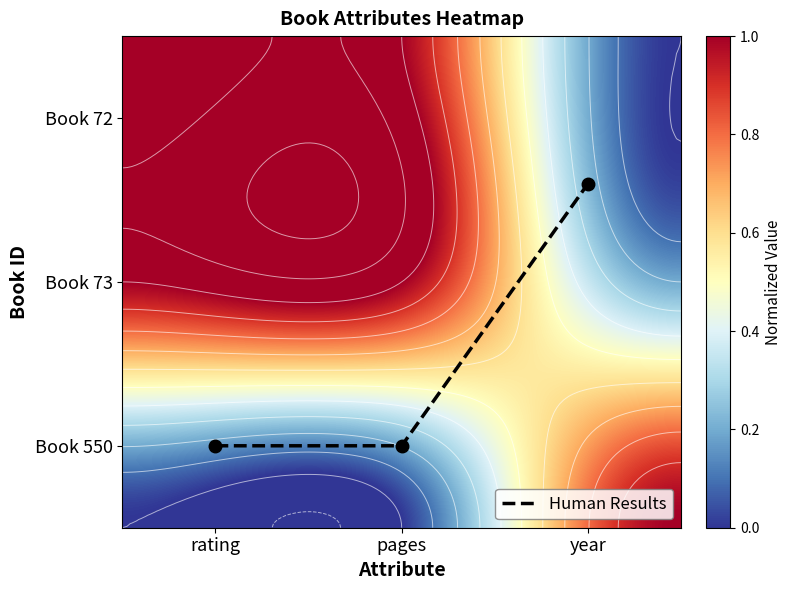

Which has a higher value, rating or year?

rating